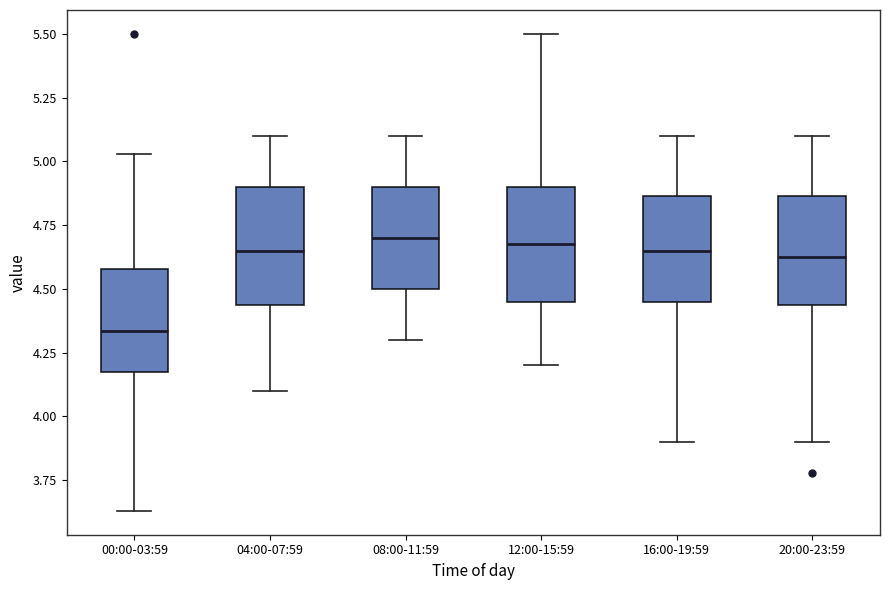

Reading left to right, transcribe this box plot: for each box, give where its median line is, the range the box spans, and where its two whiskers end, as read against the y-axis. The values are not printed on the chart, so give them approximately, as read against the axis.

00:00-03:59: median 4.35, box 4.15 to 4.60, whiskers 3.65 to 5.05
04:00-07:59: median 4.65, box 4.45 to 4.90, whiskers 4.10 to 5.10
08:00-11:59: median 4.70, box 4.50 to 4.90, whiskers 4.30 to 5.10
12:00-15:59: median 4.70, box 4.45 to 4.90, whiskers 4.20 to 5.50
16:00-19:59: median 4.65, box 4.45 to 4.85, whiskers 3.90 to 5.10
20:00-23:59: median 4.65, box 4.45 to 4.85, whiskers 3.90 to 5.10